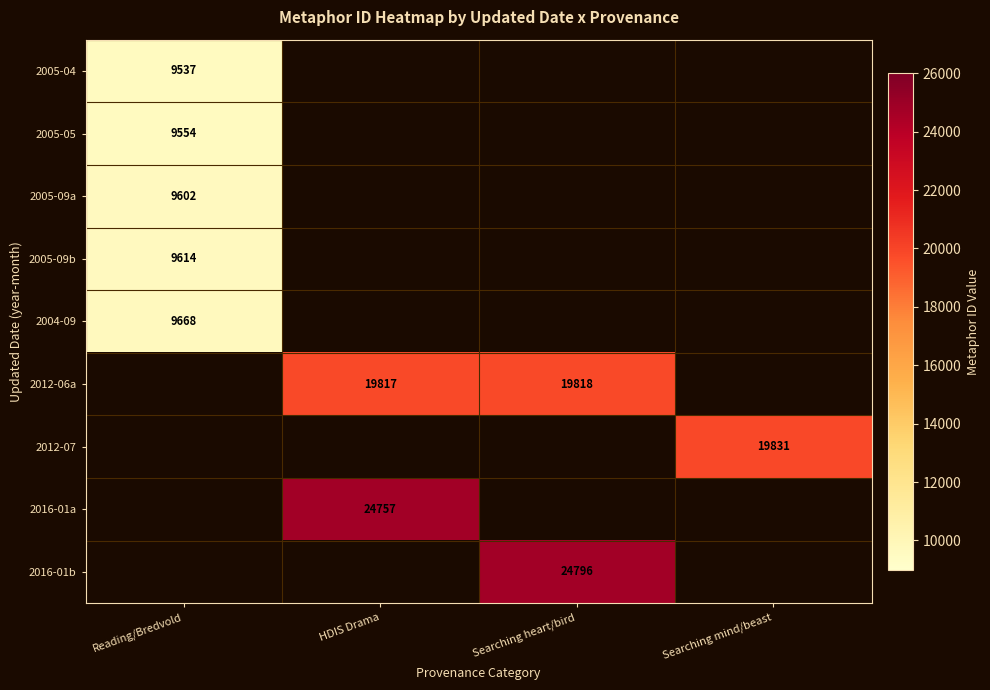

The 2005-09b series shows 13958 at Reading/Bredvold. True or false?

False